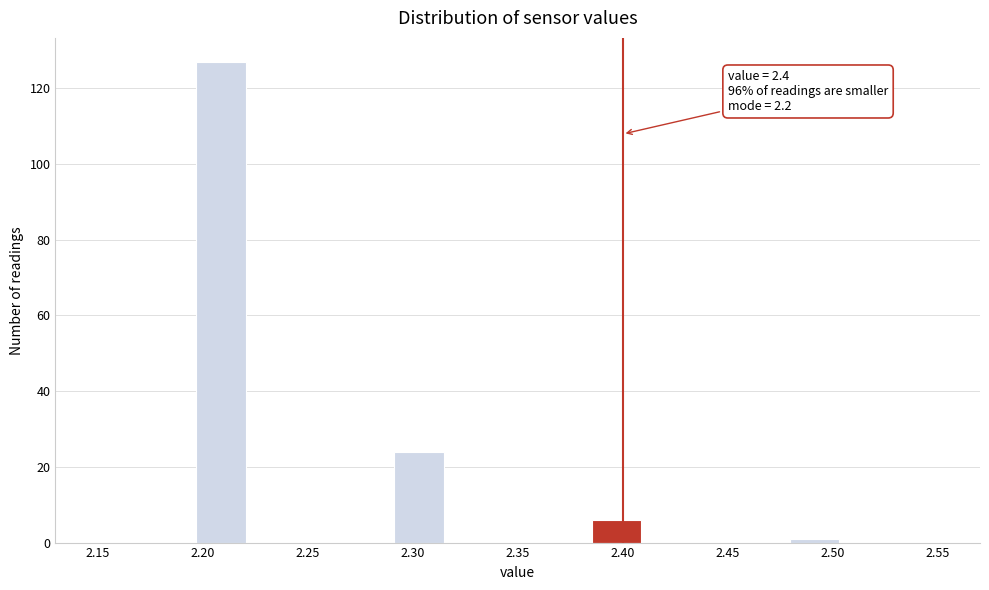

Over which range of the x-axis is the bar tallest?

2.195 to 2.220